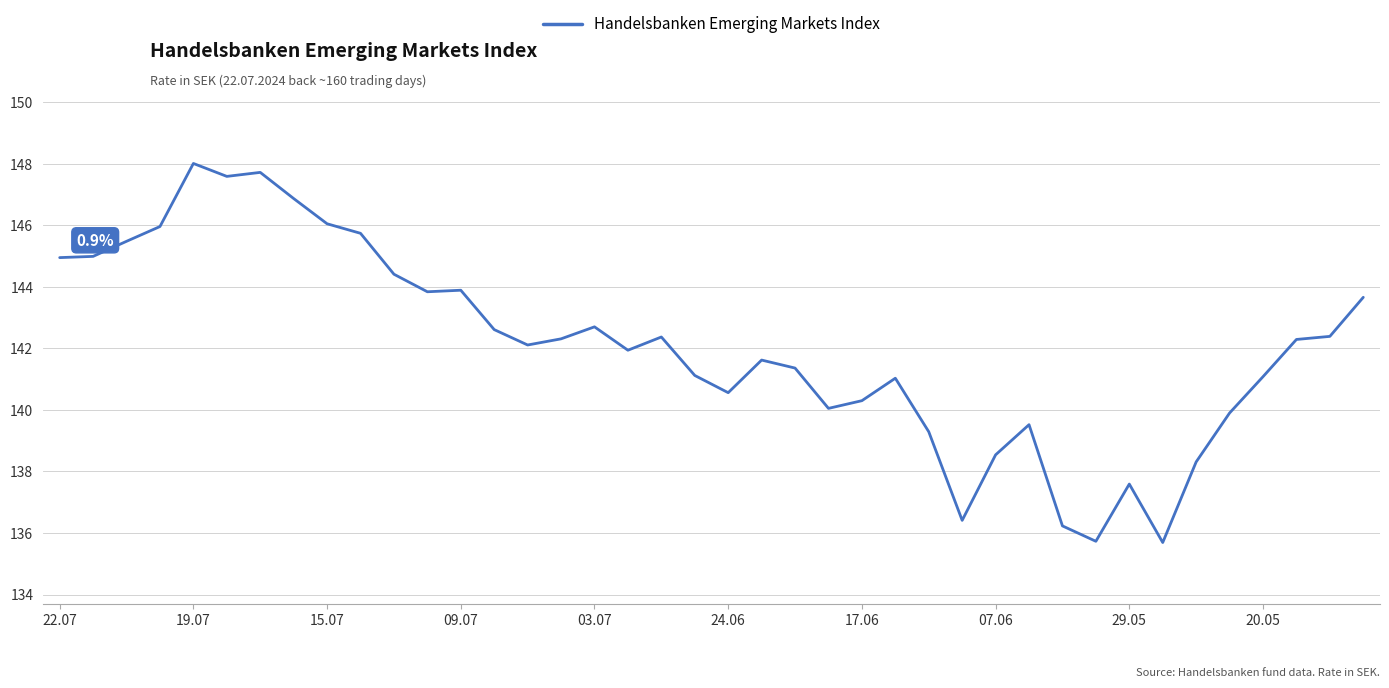

What is the difference between the maximum and minimum values?

12.3